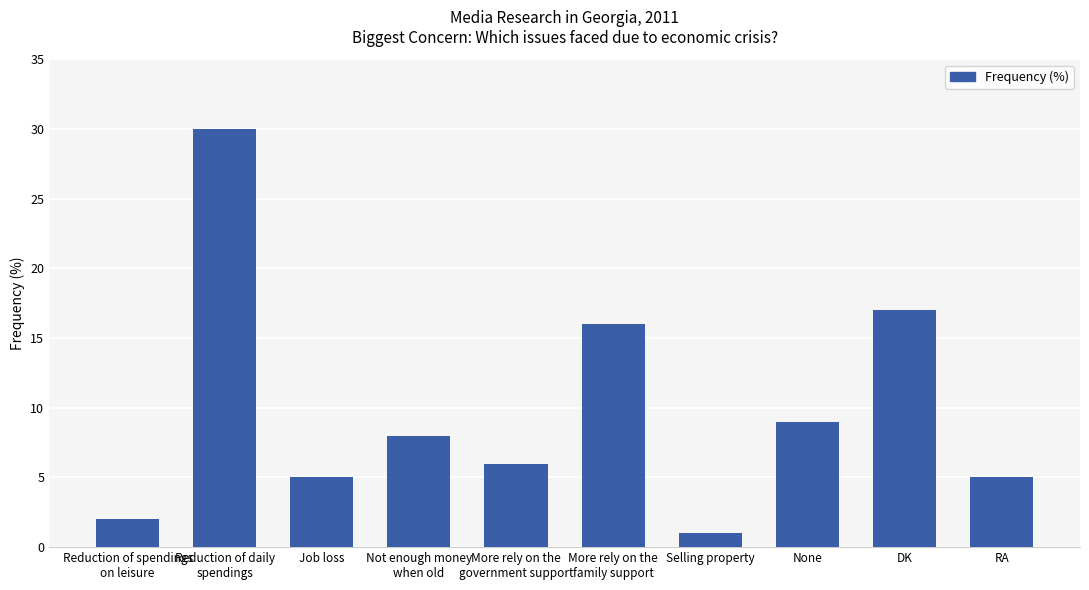

What is the label of the 3rd bar from the right?

None